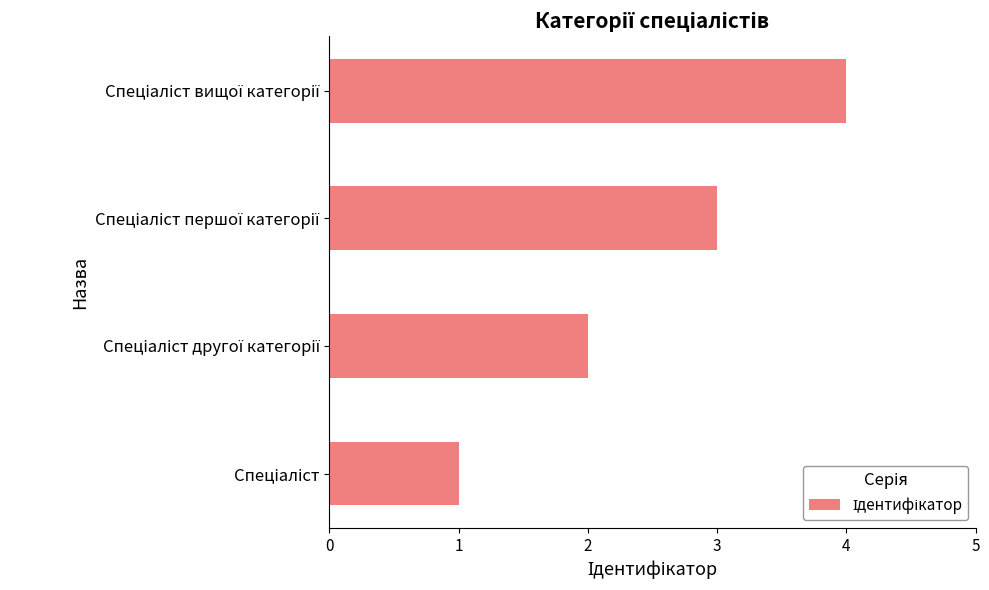

What is the greatest value displayed?

4